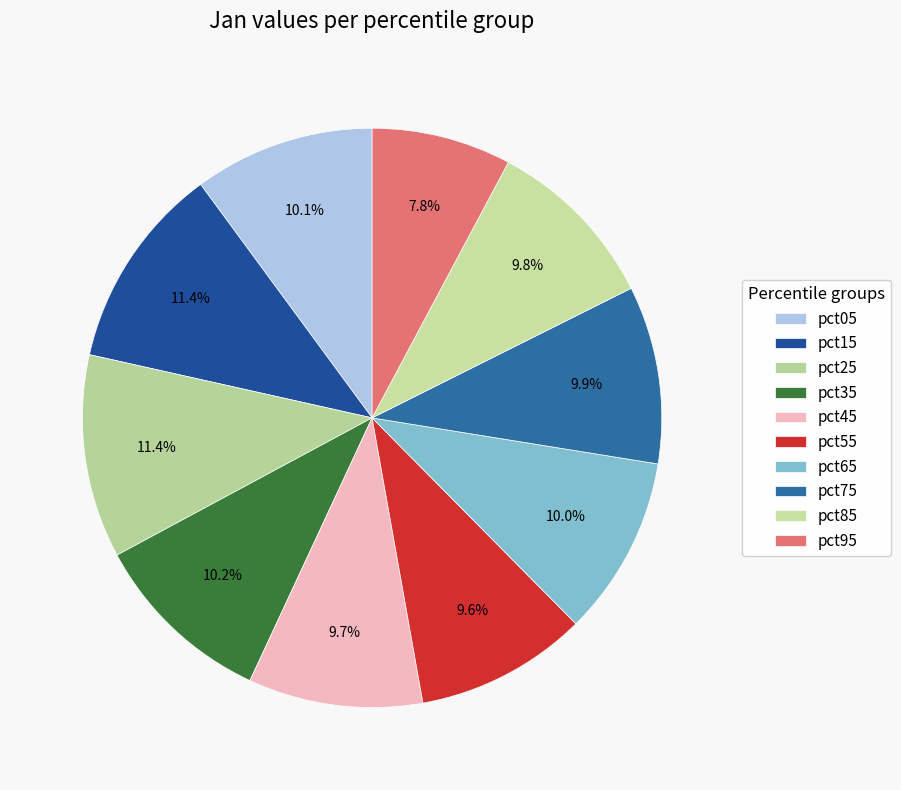

Count the number of slices in the pie.

10